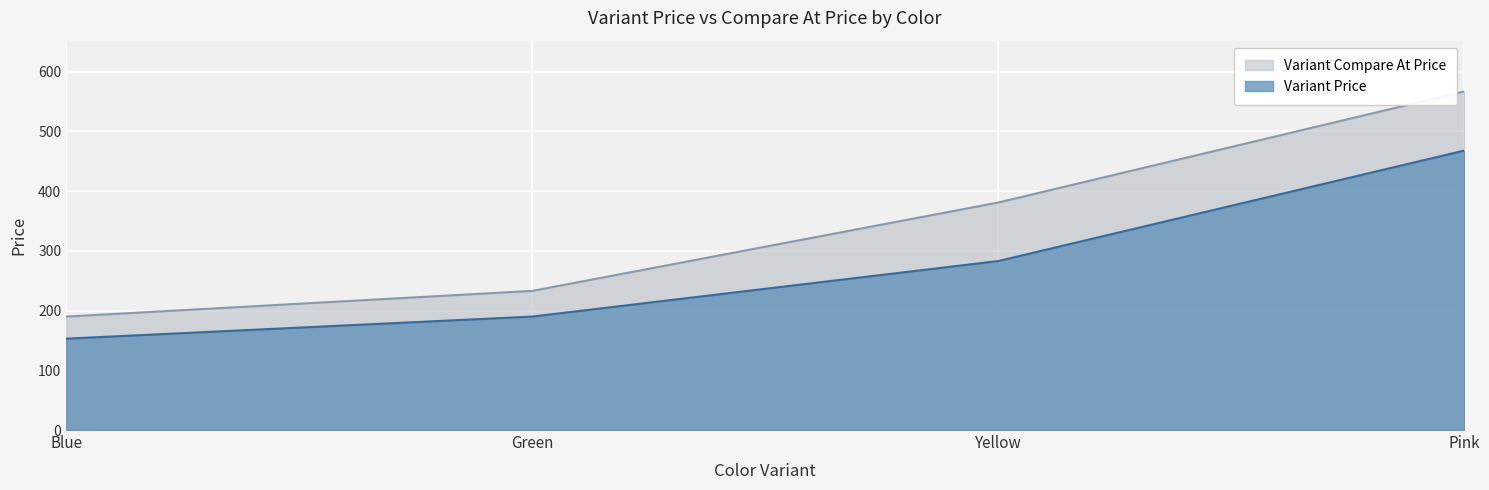

What is the maximum value for Variant Price?

468